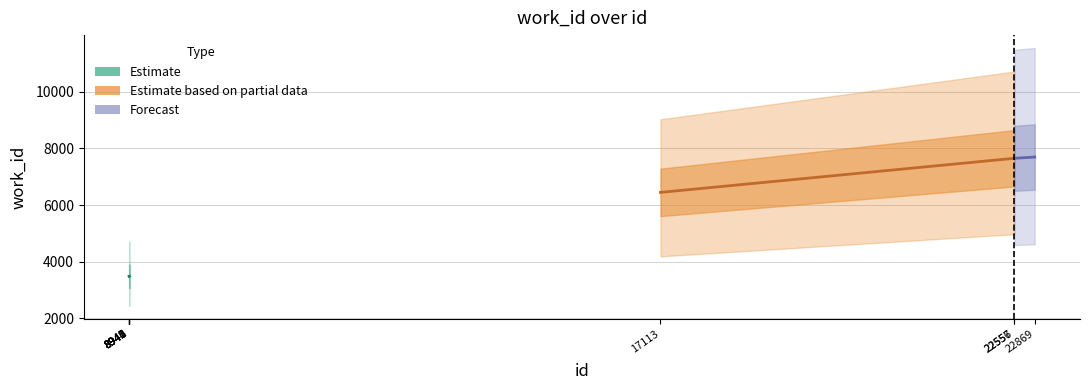

Which label corresponds to the largest value in the chart?

22869